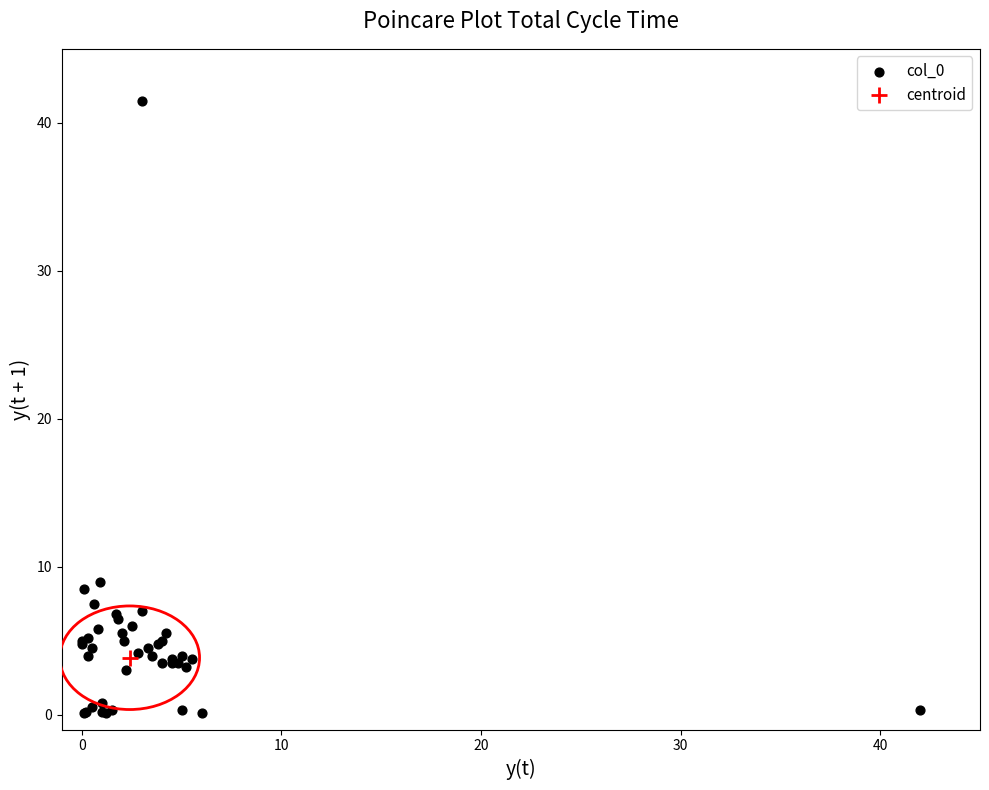

What Y value in the scatter plot is closest to 20?

9.0